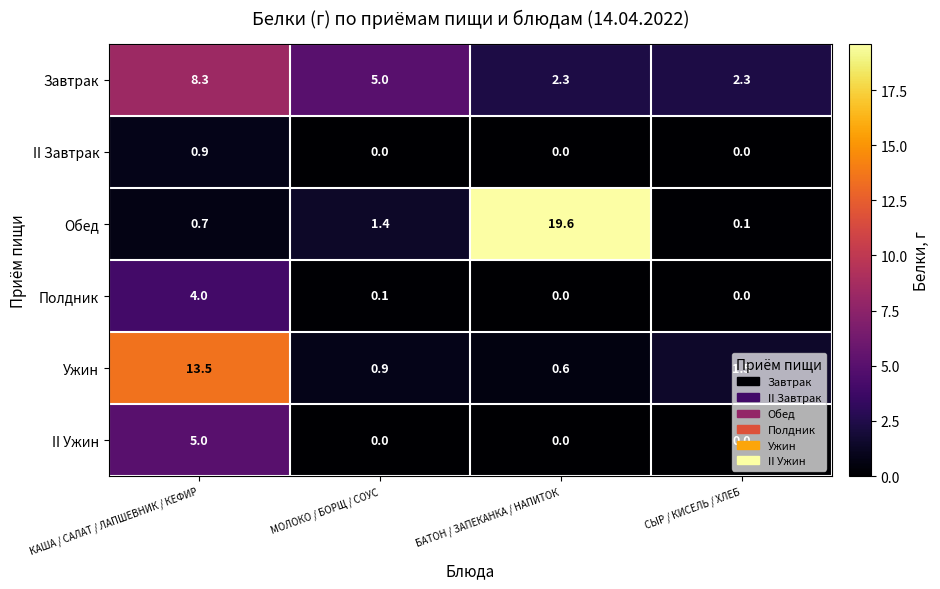

Is it true that Завтрак equals 2.3 at БАТОН / ЗАПЕКАНКА / НАПИТОК?

True